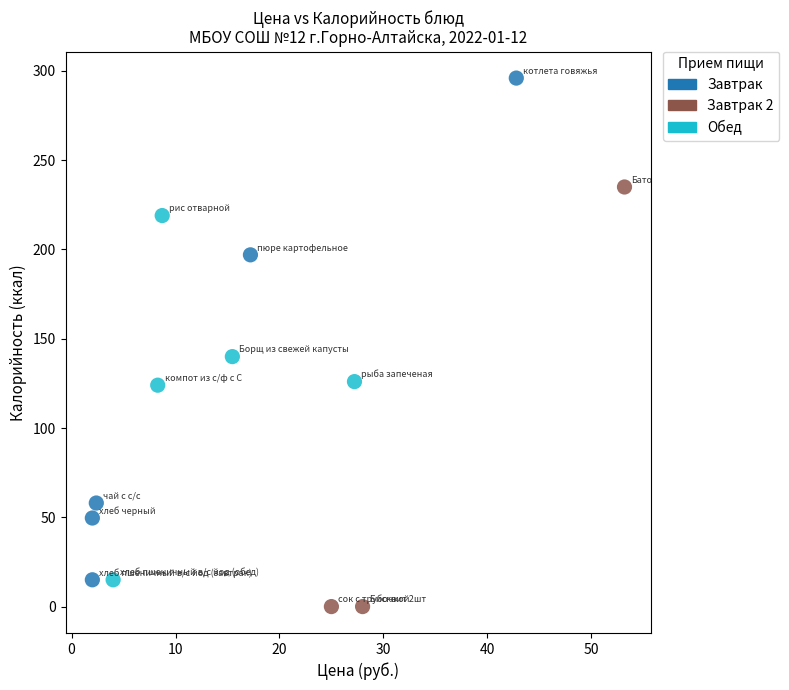

Which series has the widest spread of Y values?

Завтрак